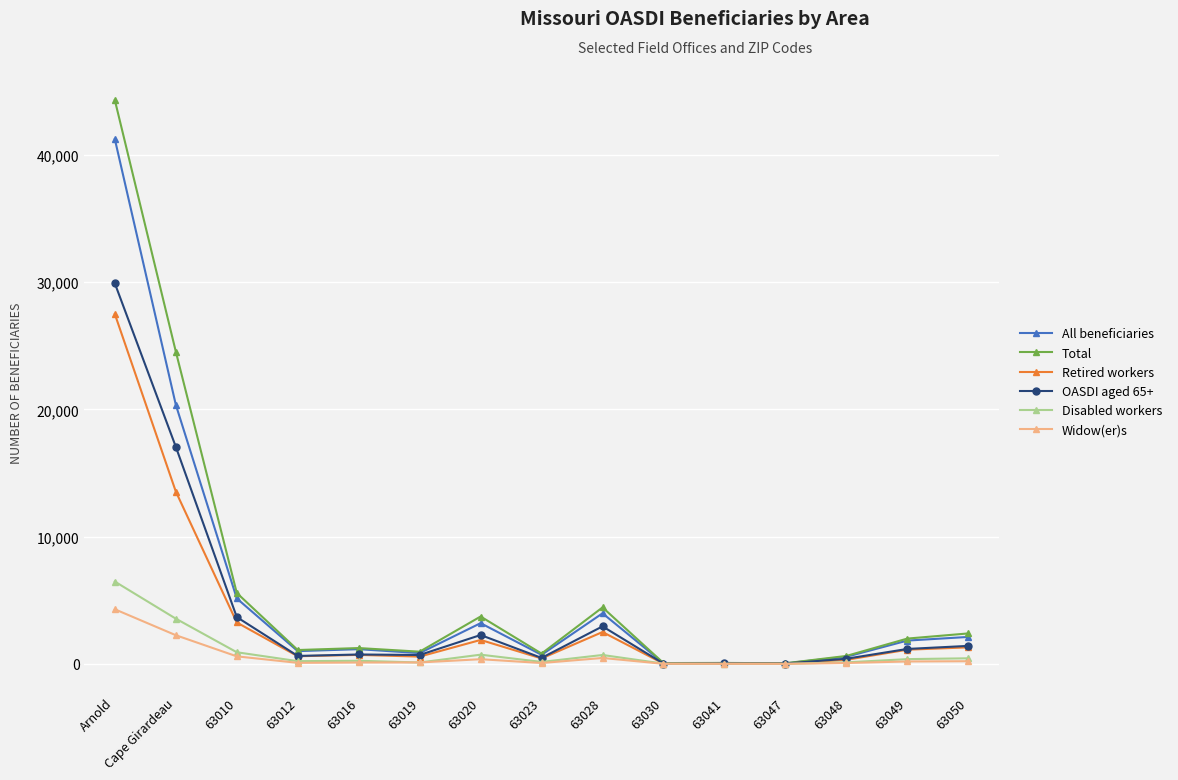

In Total, how many points are higher than both neighbors (excluding endpoints)?

4